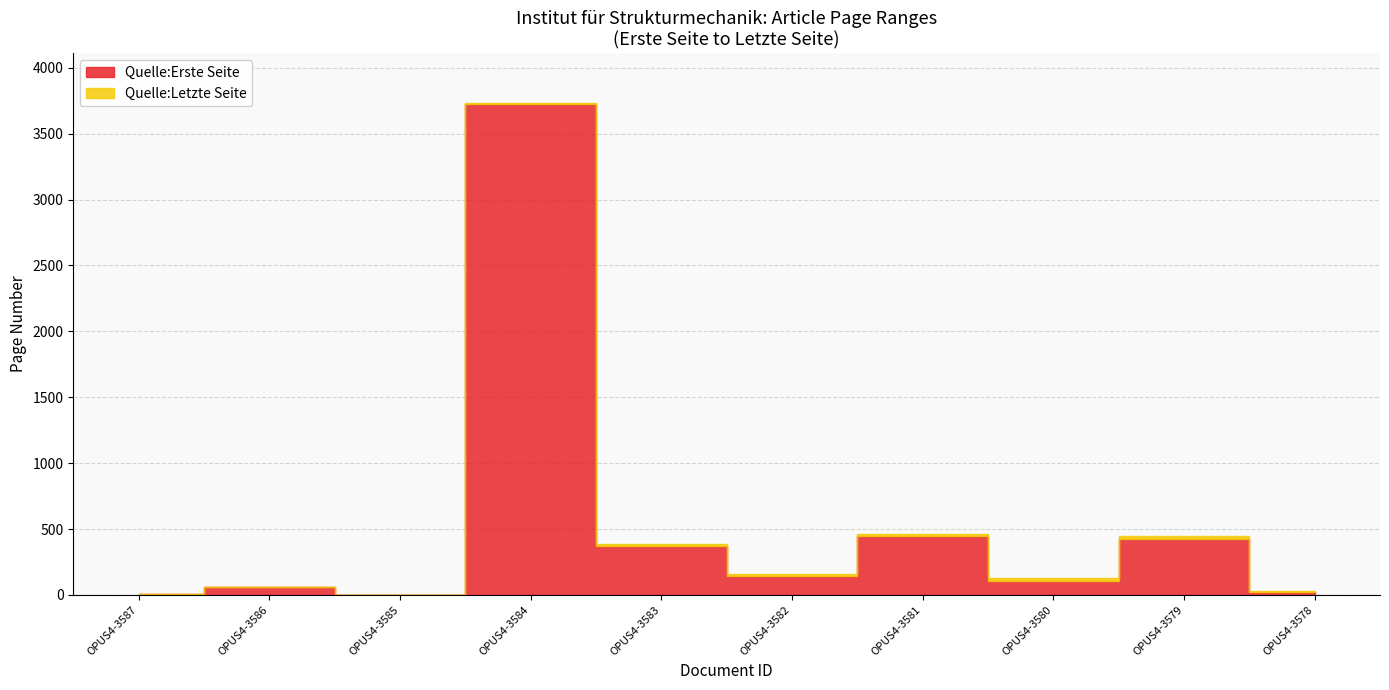

Which series has the widest spread of values?

Quelle:Letzte Seite